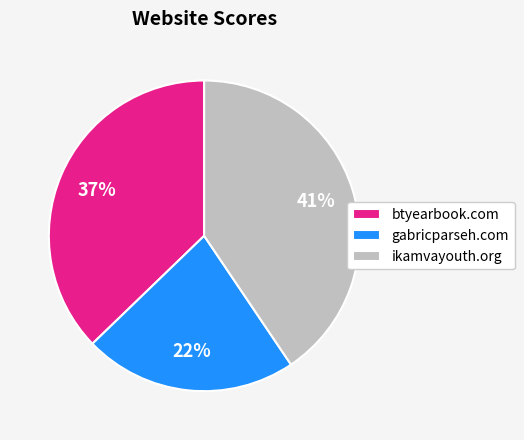

Does ikamvayouth.org represent more than half of the total?

No